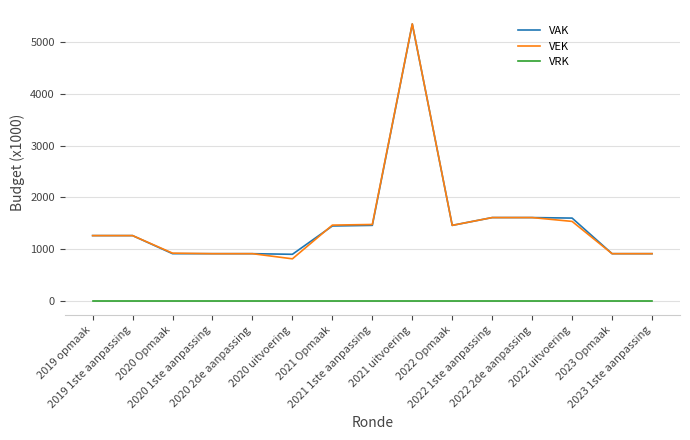

Does the chart display data point markers on the line(s)?

No